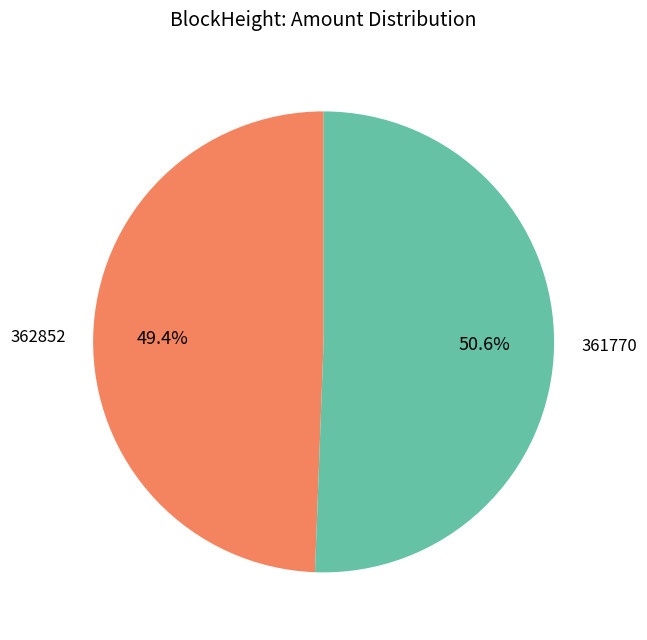

How much of the chart is everything except 361770?

49.4%